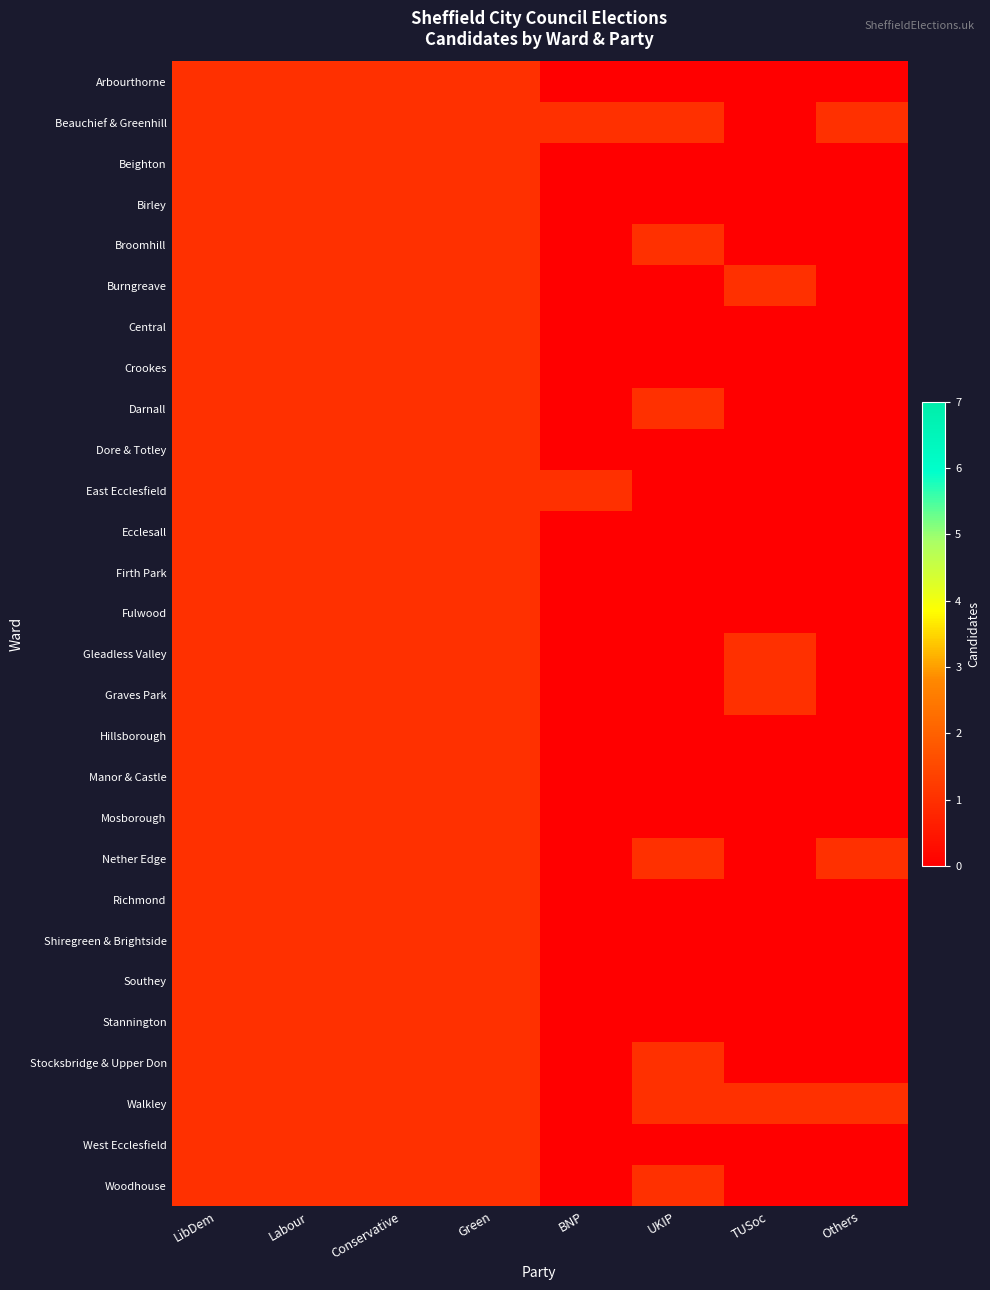

Reading left to right, list all the values displayed in this chart.

Arbourthorne: LibDem=1	Labour=1	Conservative=1	Green=1	BNP=0	UKIP=0	TUSoc=0	Others=0
Beauchief & Greenhill: LibDem=1	Labour=1	Conservative=1	Green=1	BNP=1	UKIP=1	TUSoc=0	Others=1
Beighton: LibDem=1	Labour=1	Conservative=1	Green=1	BNP=0	UKIP=0	TUSoc=0	Others=0
Birley: LibDem=1	Labour=1	Conservative=1	Green=1	BNP=0	UKIP=0	TUSoc=0	Others=0
Broomhill: LibDem=1	Labour=1	Conservative=1	Green=1	BNP=0	UKIP=1	TUSoc=0	Others=0
Burngreave: LibDem=1	Labour=1	Conservative=1	Green=1	BNP=0	UKIP=0	TUSoc=1	Others=0
Central: LibDem=1	Labour=1	Conservative=1	Green=1	BNP=0	UKIP=0	TUSoc=0	Others=0
Crookes: LibDem=1	Labour=1	Conservative=1	Green=1	BNP=0	UKIP=0	TUSoc=0	Others=0
Darnall: LibDem=1	Labour=1	Conservative=1	Green=1	BNP=0	UKIP=1	TUSoc=0	Others=0
Dore & Totley: LibDem=1	Labour=1	Conservative=1	Green=1	BNP=0	UKIP=0	TUSoc=0	Others=0
East Ecclesfield: LibDem=1	Labour=1	Conservative=1	Green=1	BNP=1	UKIP=0	TUSoc=0	Others=0
Ecclesall: LibDem=1	Labour=1	Conservative=1	Green=1	BNP=0	UKIP=0	TUSoc=0	Others=0
Firth Park: LibDem=1	Labour=1	Conservative=1	Green=1	BNP=0	UKIP=0	TUSoc=0	Others=0
Fulwood: LibDem=1	Labour=1	Conservative=1	Green=1	BNP=0	UKIP=0	TUSoc=0	Others=0
Gleadless Valley: LibDem=1	Labour=1	Conservative=1	Green=1	BNP=0	UKIP=0	TUSoc=1	Others=0
Graves Park: LibDem=1	Labour=1	Conservative=1	Green=1	BNP=0	UKIP=0	TUSoc=1	Others=0
Hillsborough: LibDem=1	Labour=1	Conservative=1	Green=1	BNP=0	UKIP=0	TUSoc=0	Others=0
Manor & Castle: LibDem=1	Labour=1	Conservative=1	Green=1	BNP=0	UKIP=0	TUSoc=0	Others=0
Mosborough: LibDem=1	Labour=1	Conservative=1	Green=1	BNP=0	UKIP=0	TUSoc=0	Others=0
Nether Edge: LibDem=1	Labour=1	Conservative=1	Green=1	BNP=0	UKIP=1	TUSoc=0	Others=1
Richmond: LibDem=1	Labour=1	Conservative=1	Green=1	BNP=0	UKIP=0	TUSoc=0	Others=0
Shiregreen & Brightside: LibDem=1	Labour=1	Conservative=1	Green=1	BNP=0	UKIP=0	TUSoc=0	Others=0
Southey: LibDem=1	Labour=1	Conservative=1	Green=1	BNP=0	UKIP=0	TUSoc=0	Others=0
Stannington: LibDem=1	Labour=1	Conservative=1	Green=1	BNP=0	UKIP=0	TUSoc=0	Others=0
Stocksbridge & Upper Don: LibDem=1	Labour=1	Conservative=1	Green=1	BNP=0	UKIP=1	TUSoc=0	Others=0
Walkley: LibDem=1	Labour=1	Conservative=1	Green=1	BNP=0	UKIP=1	TUSoc=1	Others=1
West Ecclesfield: LibDem=1	Labour=1	Conservative=1	Green=1	BNP=0	UKIP=0	TUSoc=0	Others=0
Woodhouse: LibDem=1	Labour=1	Conservative=1	Green=1	BNP=0	UKIP=1	TUSoc=0	Others=0